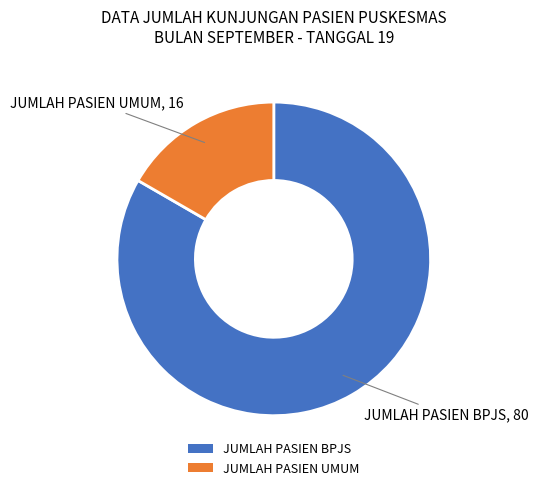

Is there any slice that represents more than half of the pie?

Yes